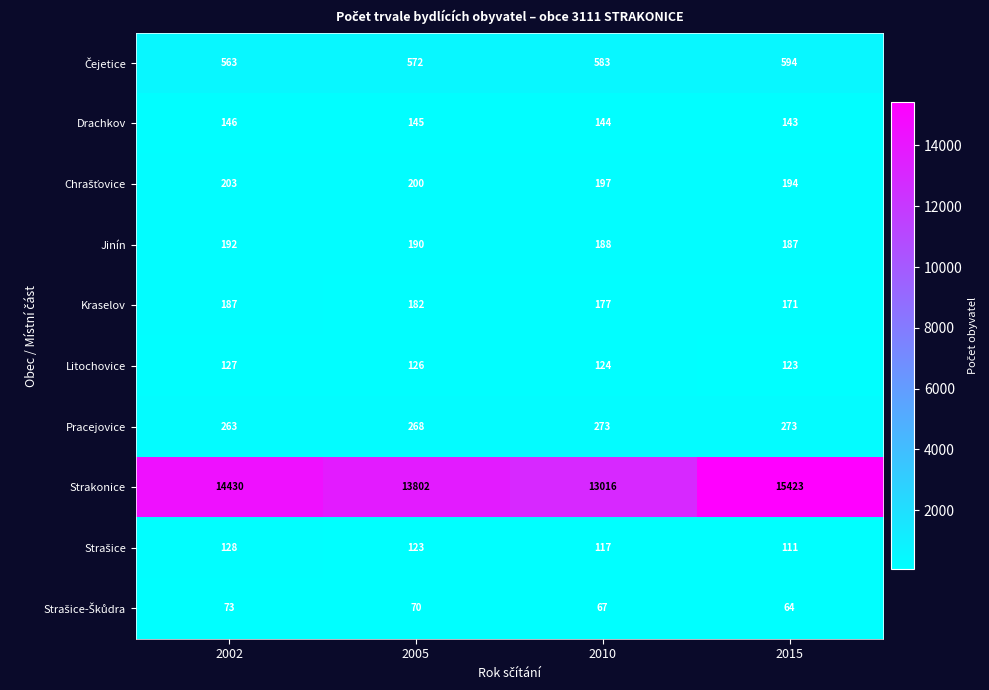

Between 2005 and 2010, which series saw the biggest shift?

Strakonice